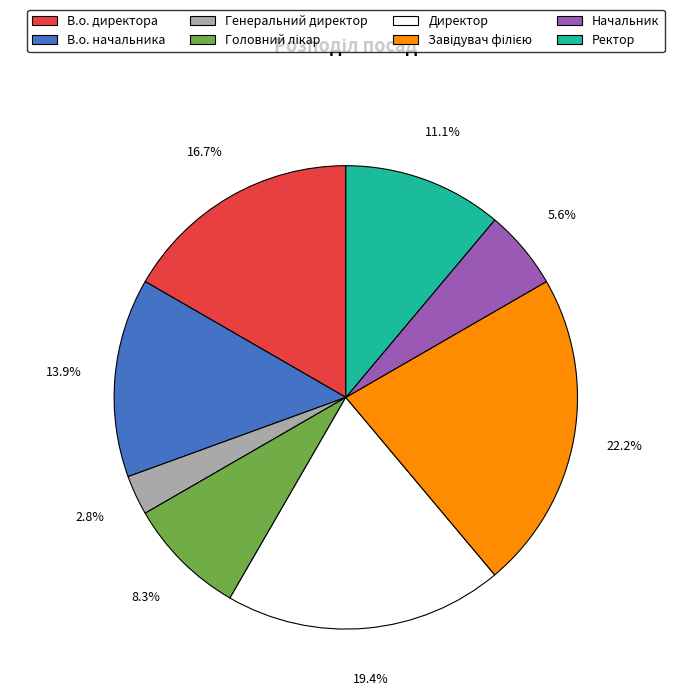

Do Генеральний директор and В.о. начальника together represent more than half of the pie?

No